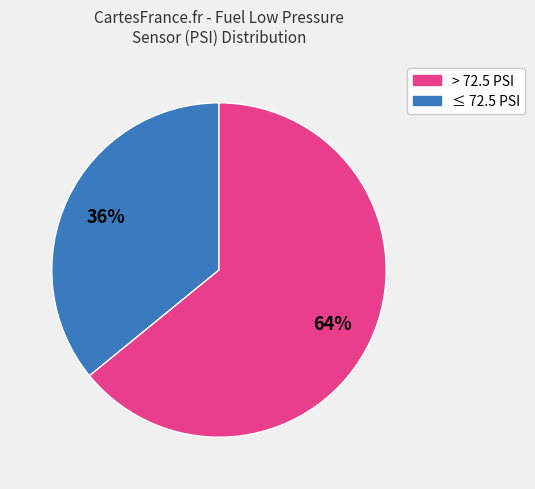

To the nearest percent, what is the difference between the largest and smallest slice percentages?

28%